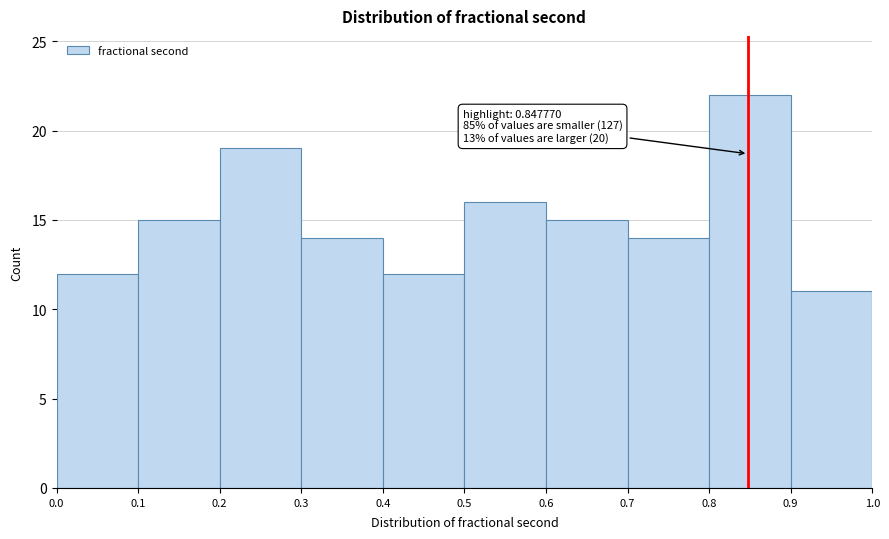

Which range on the x-axis has the tallest bar?

0.8 to 0.9